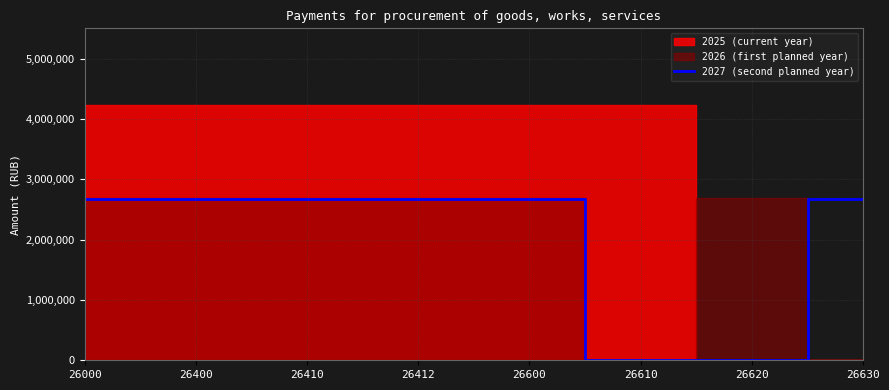

What is the average value?

2009355.9